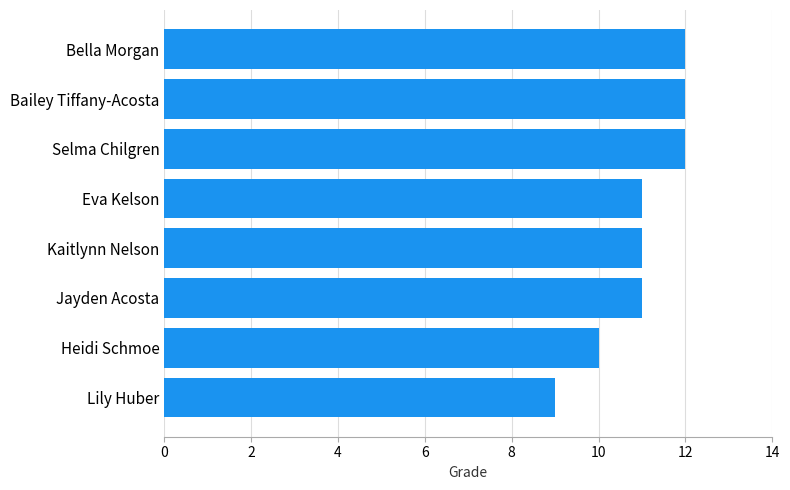

How many data points does each series have?

8